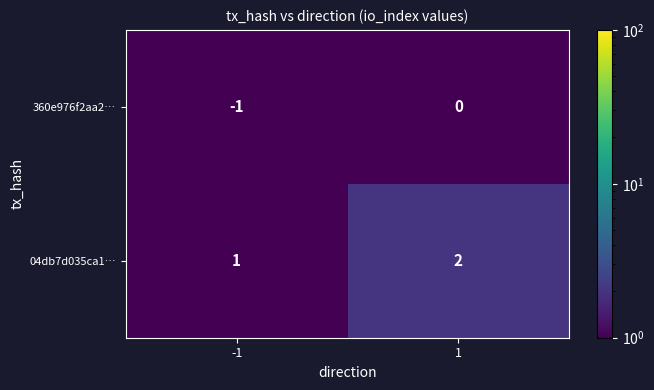

What is the total value across all series at 1?

2